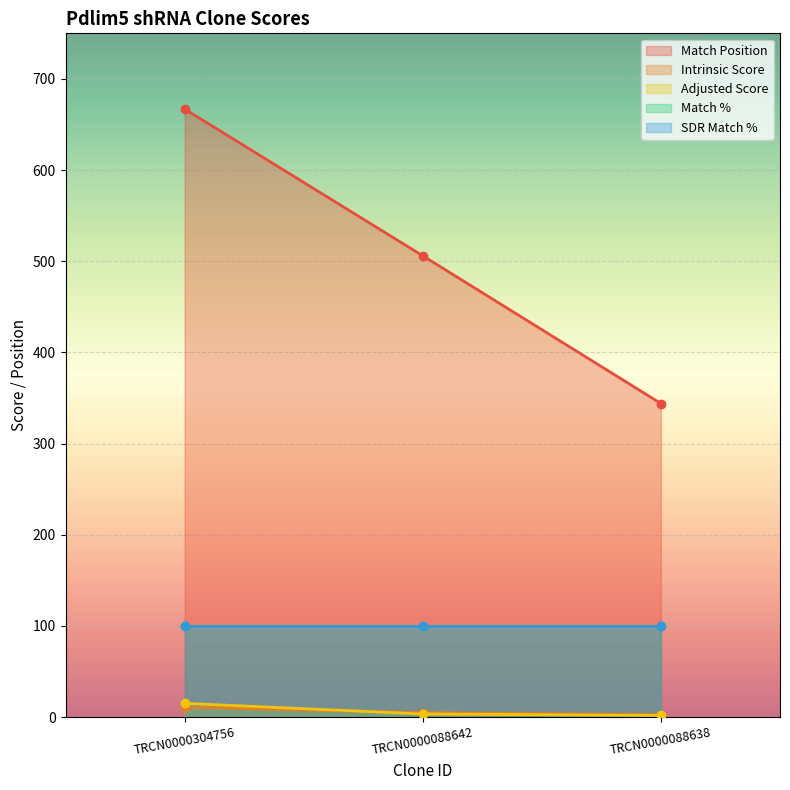

What is the value of the Intrinsic Score point at the 1st from the left?

10.8